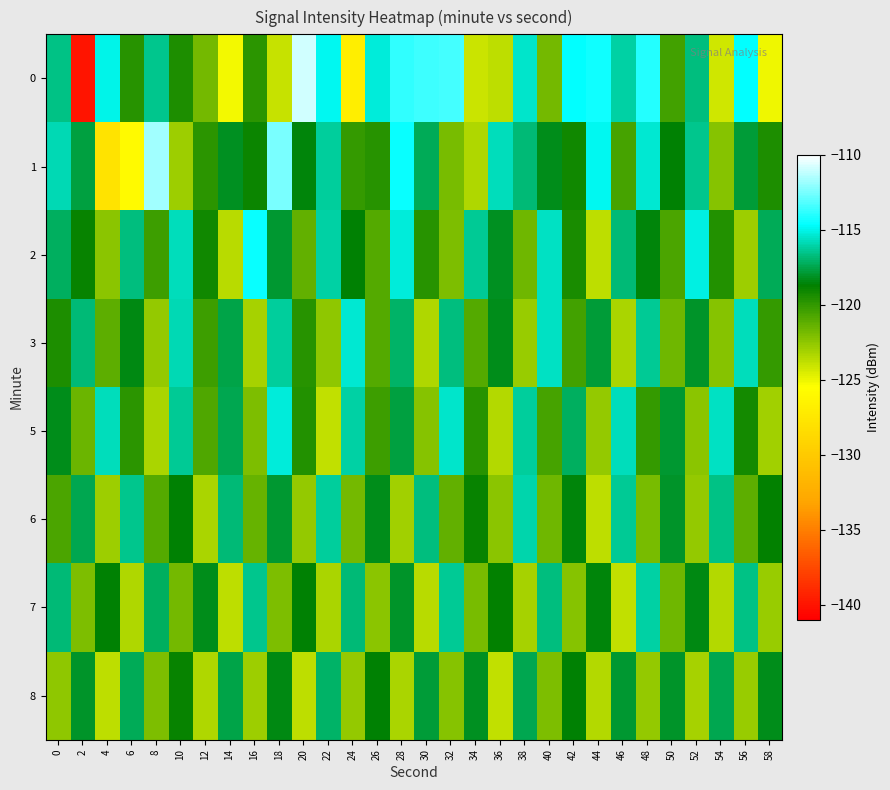

List the series in order of their peak value, highest first.

0, 1, 2, 5, 3, 6, 7, 8